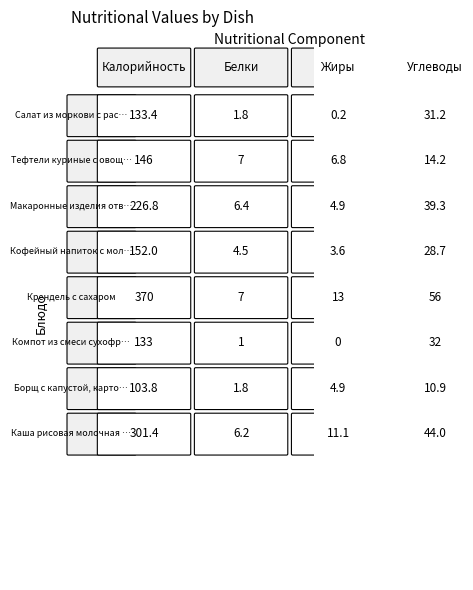

How many values in the Макаронные изделия отварные series are below 39?

2